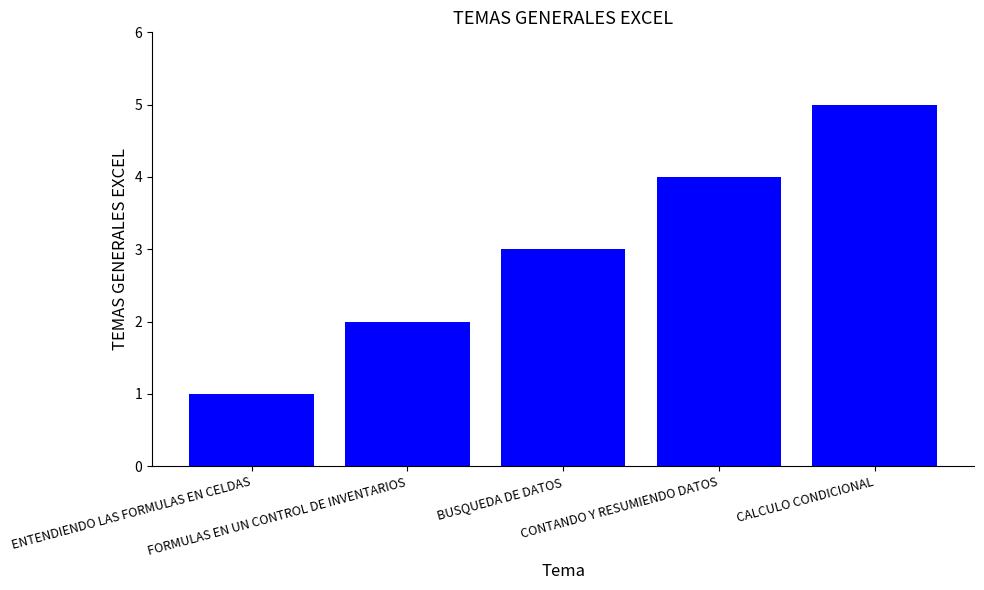

How many bars are there in total?

5